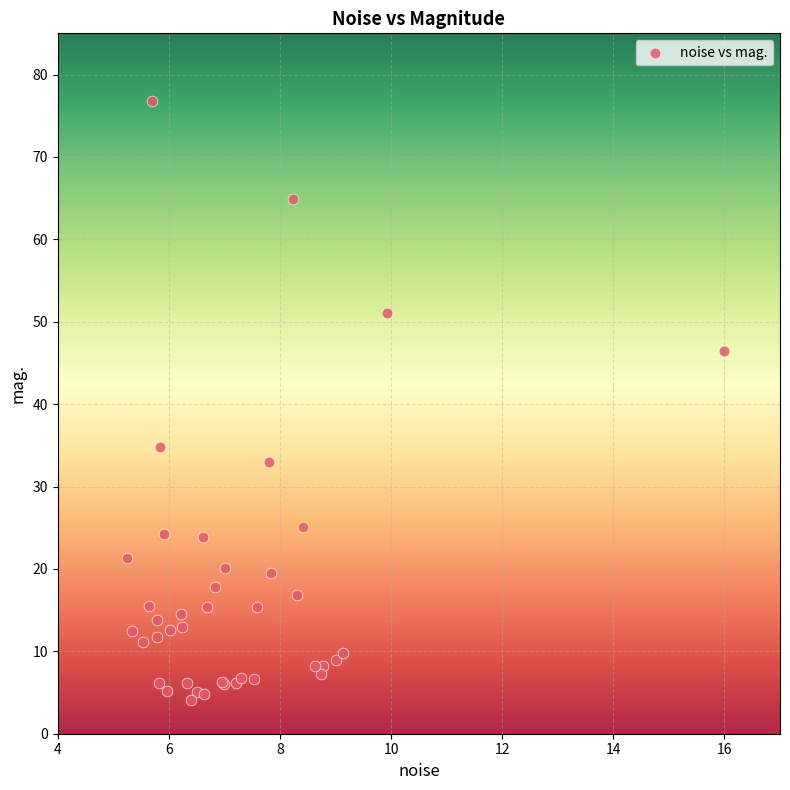

What Y value in the scatter plot is closest to 40?

34.8